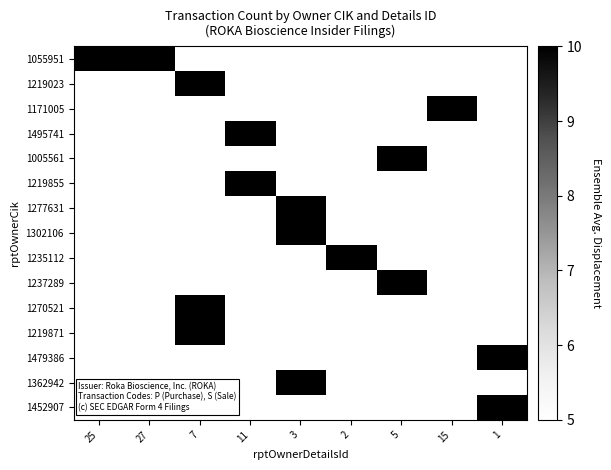

At which category does the chart reach its peak across all series?

25